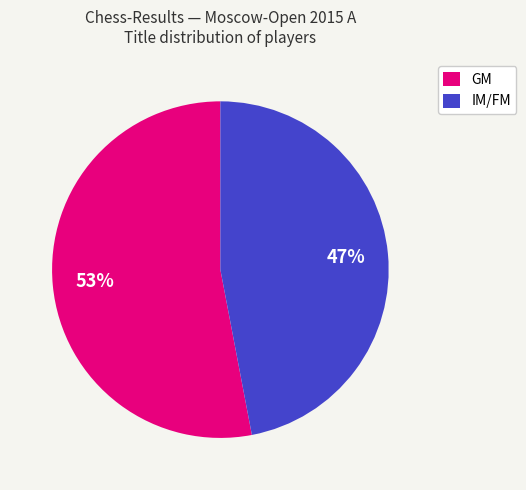

True or false: IM/FM accounts for 42% of the total.

False